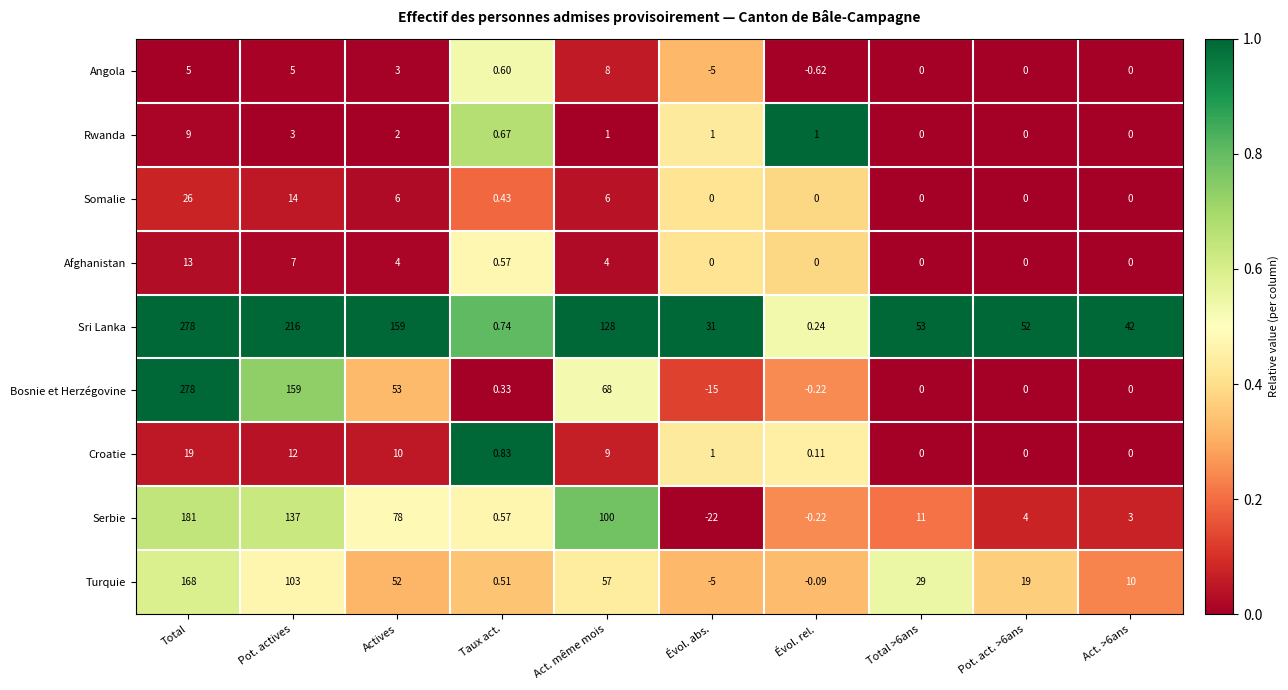

Where is Rwanda nearest to the value 4?

Pot. actives